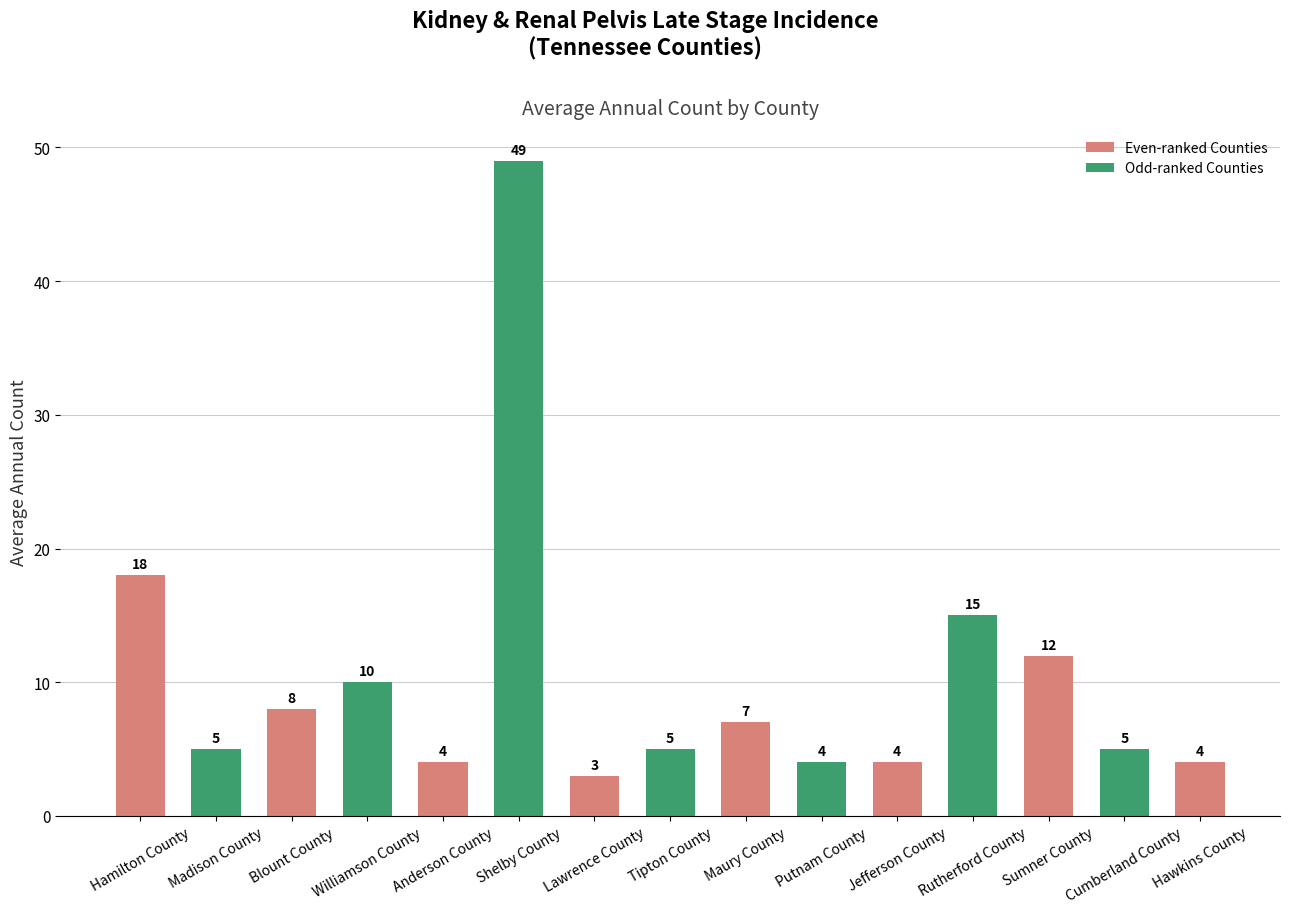

What is the maximum value shown in the chart?

49